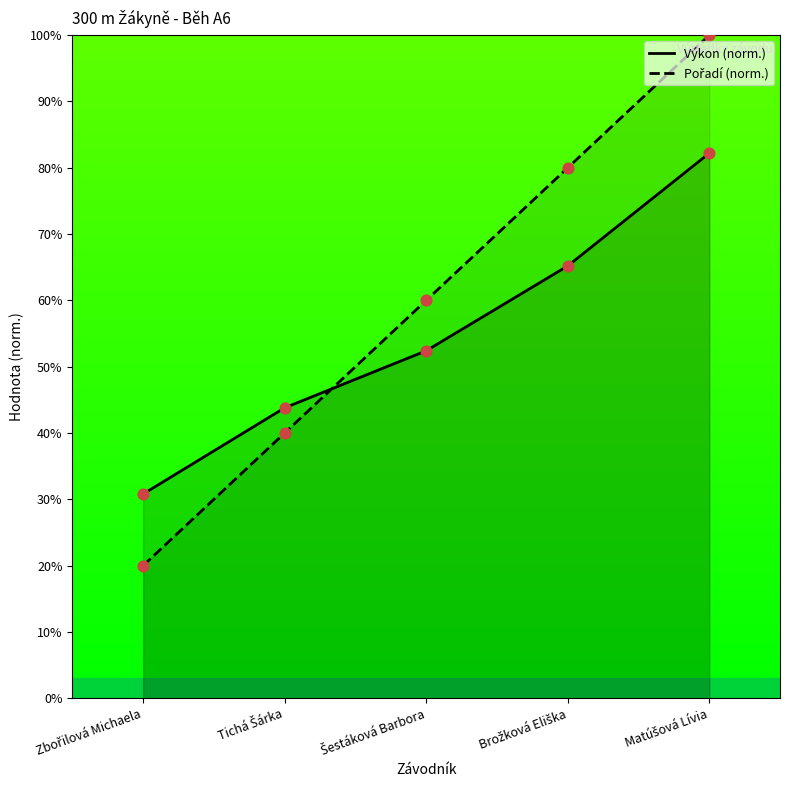

Which series has the largest total across all categories?

Pořadí